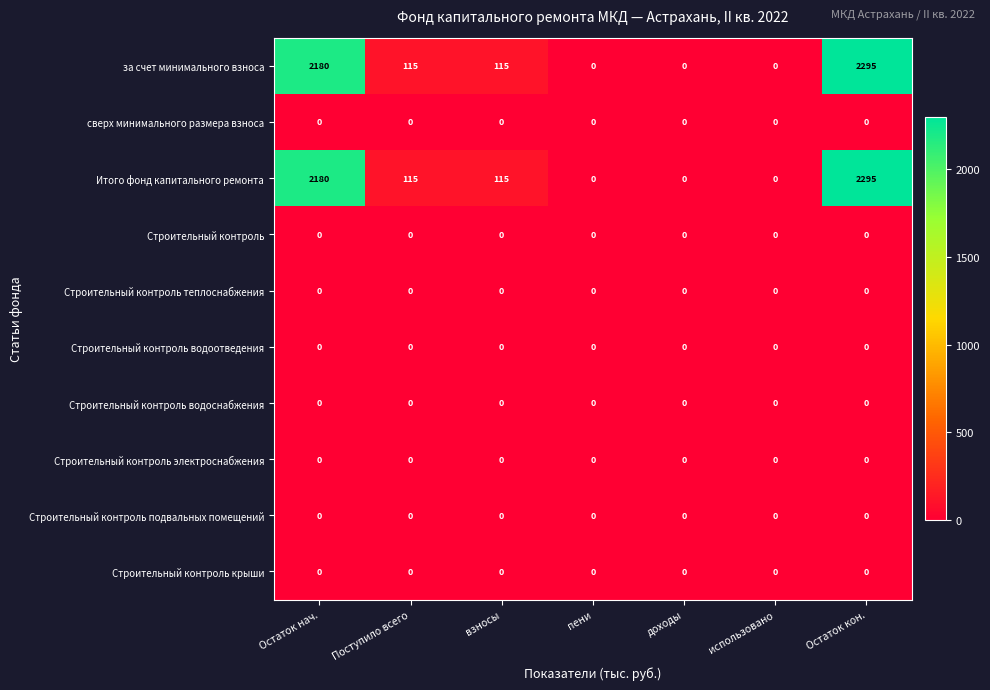

At which category is the sum across all series the highest?

Остаток кон.